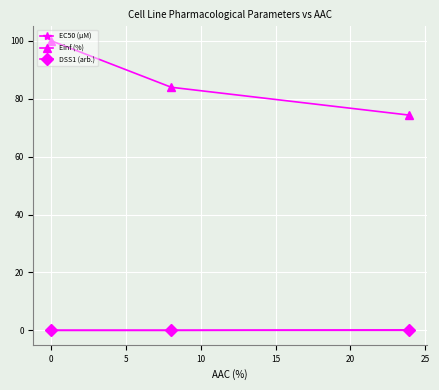

Which series has the widest spread of values?

Einf (%)